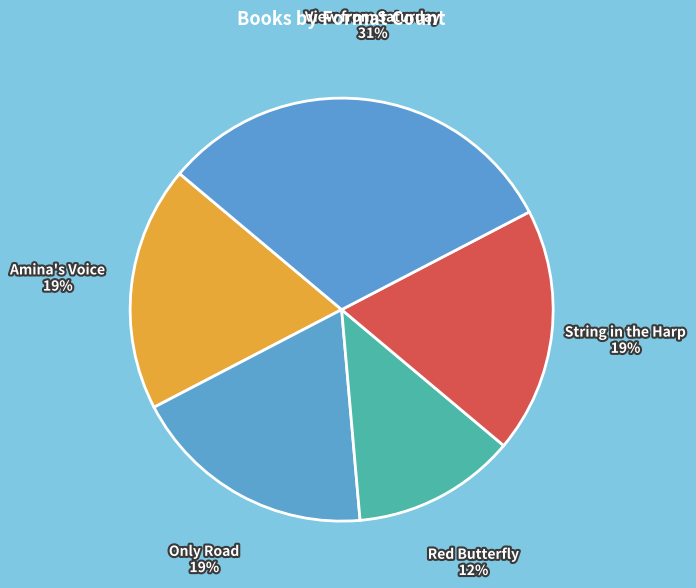

How many slices are in this pie chart?

5